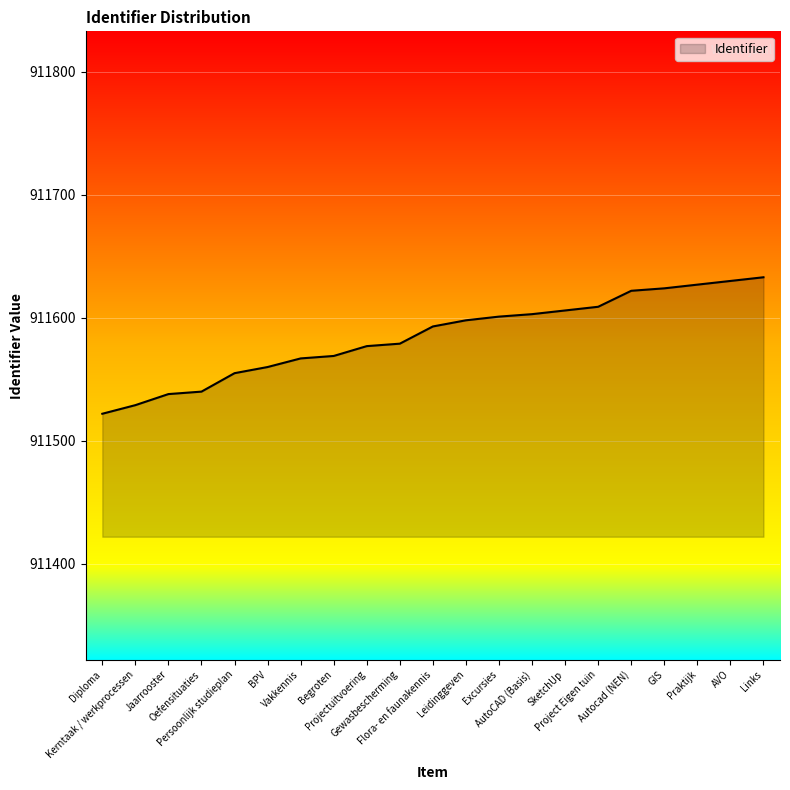

What position from the left is SketchUp?

15